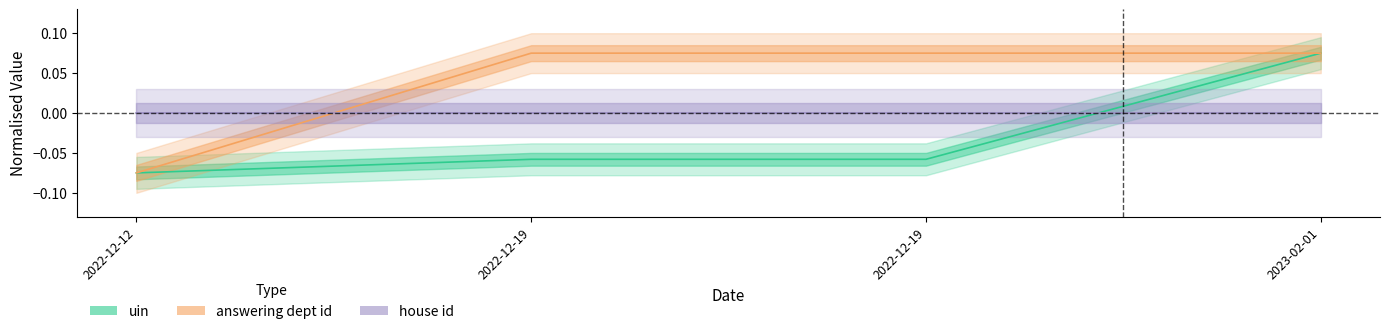

True or false: answering dept id and uin cross at least once.

False